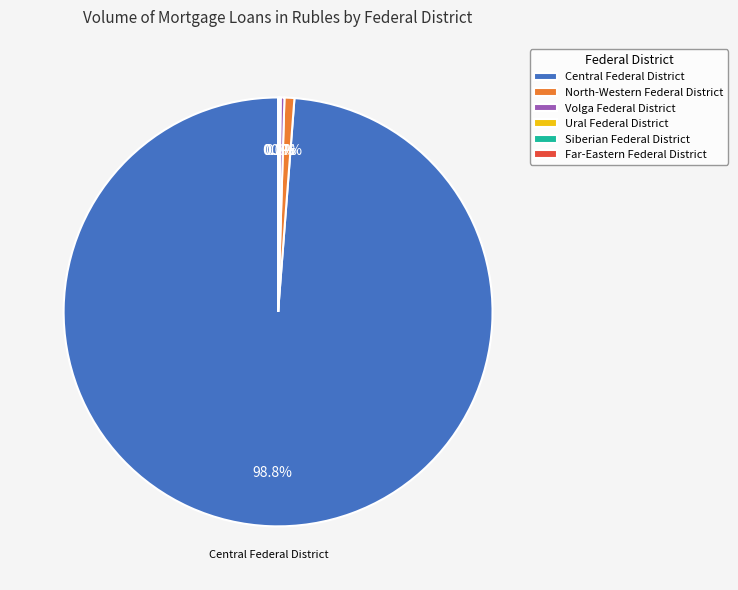

To the nearest percent, what percentage of the pie is Central Federal District?

99%